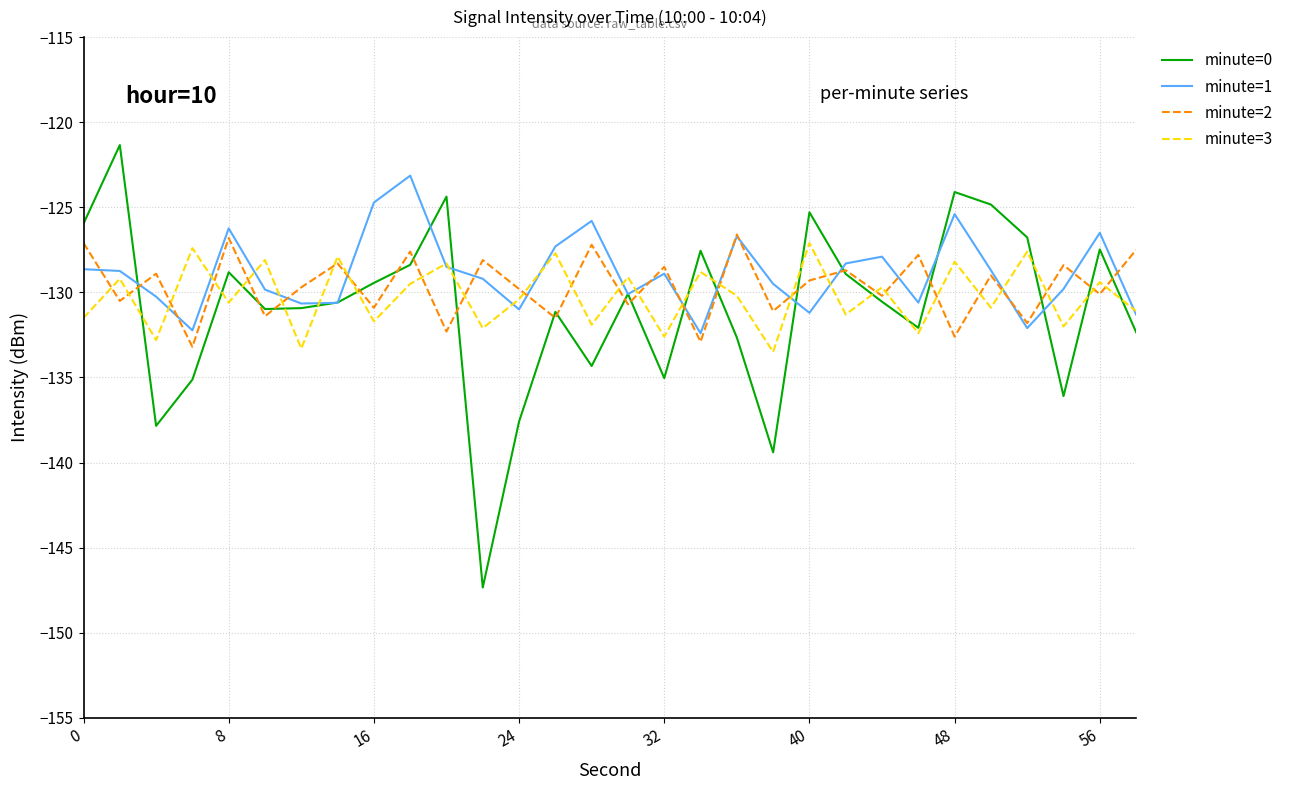

Does the chart display data point markers on the line(s)?

No